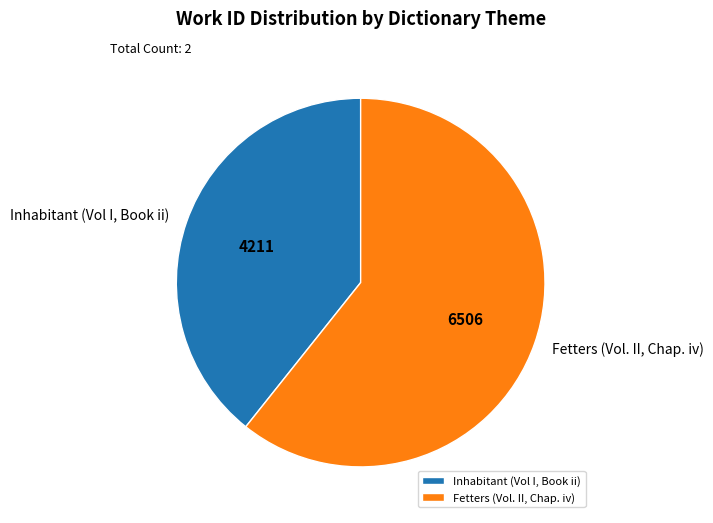

True or false: Fetters (Vol. II, Chap. iv) accounts for 71% of the total.

False